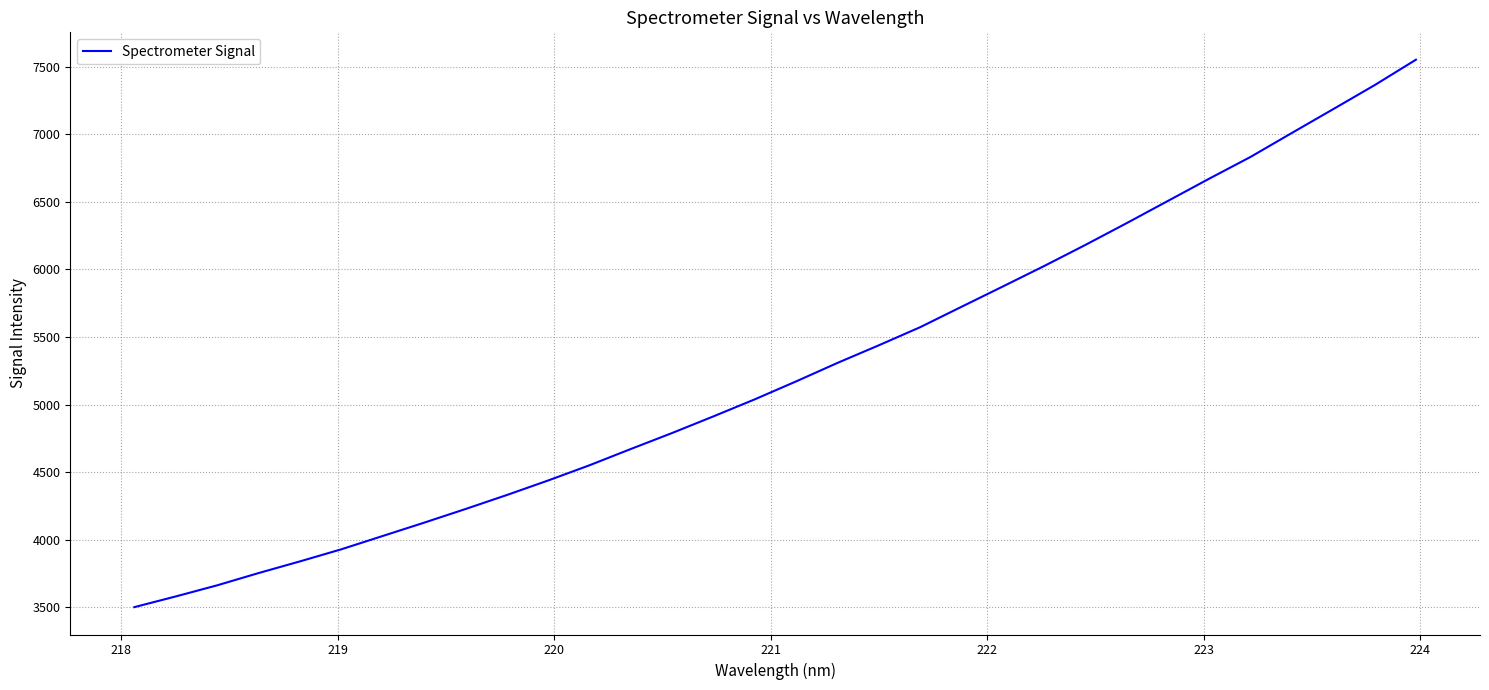

How many series are shown in this chart?

1